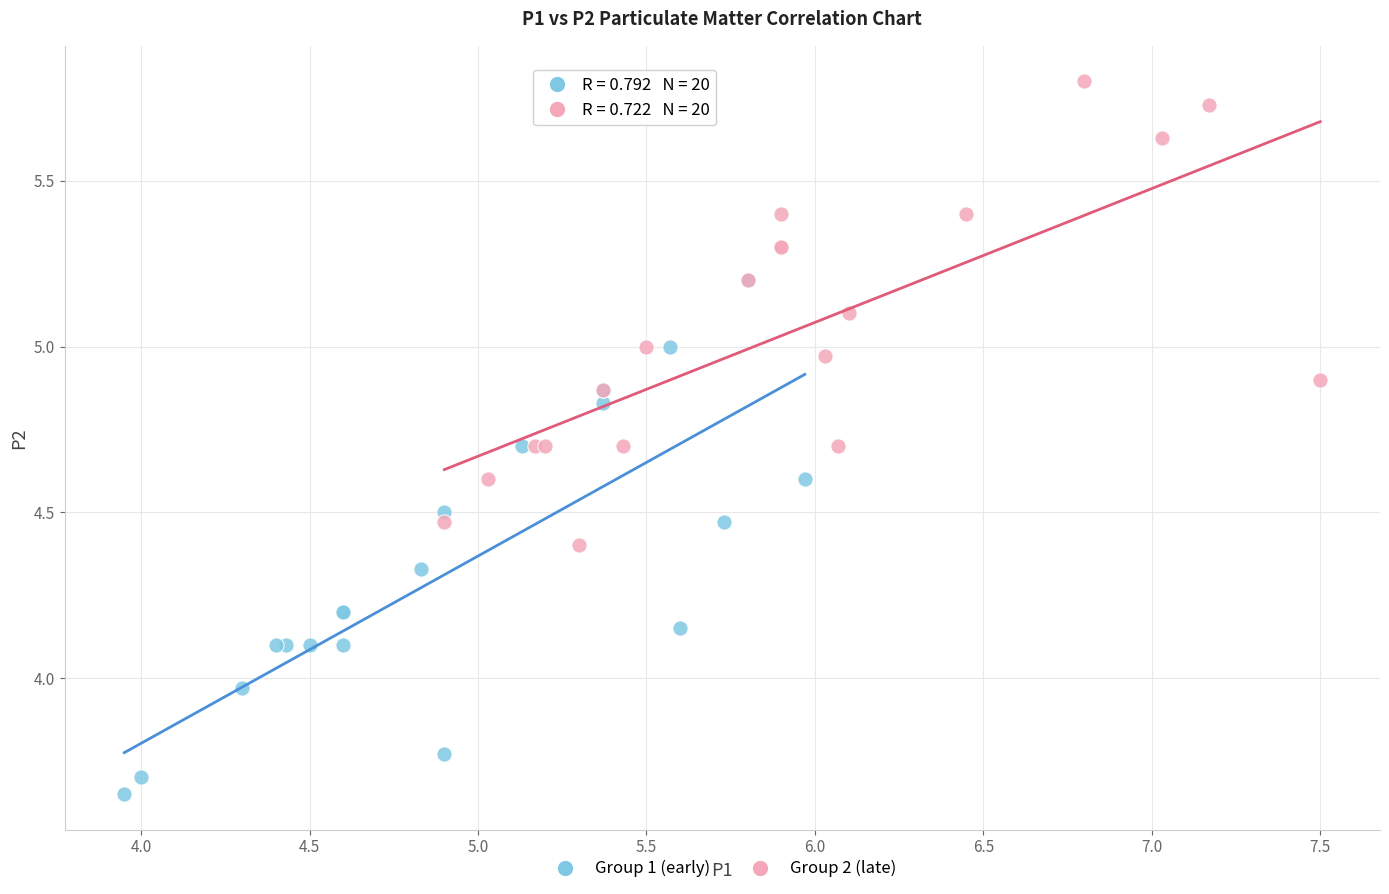

Which series reaches the maximum Y coordinate?

Group 2 (late)